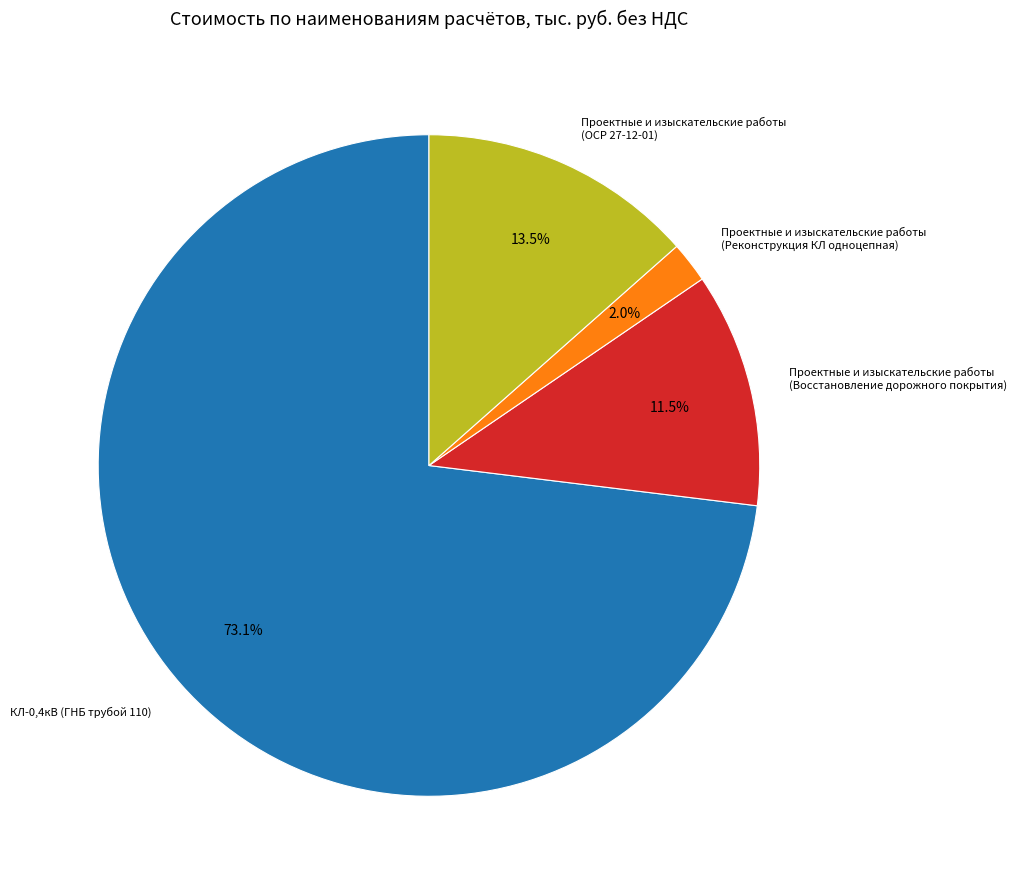

What is the majority slice?

КЛ-0,4кВ (ГНБ трубой 110)